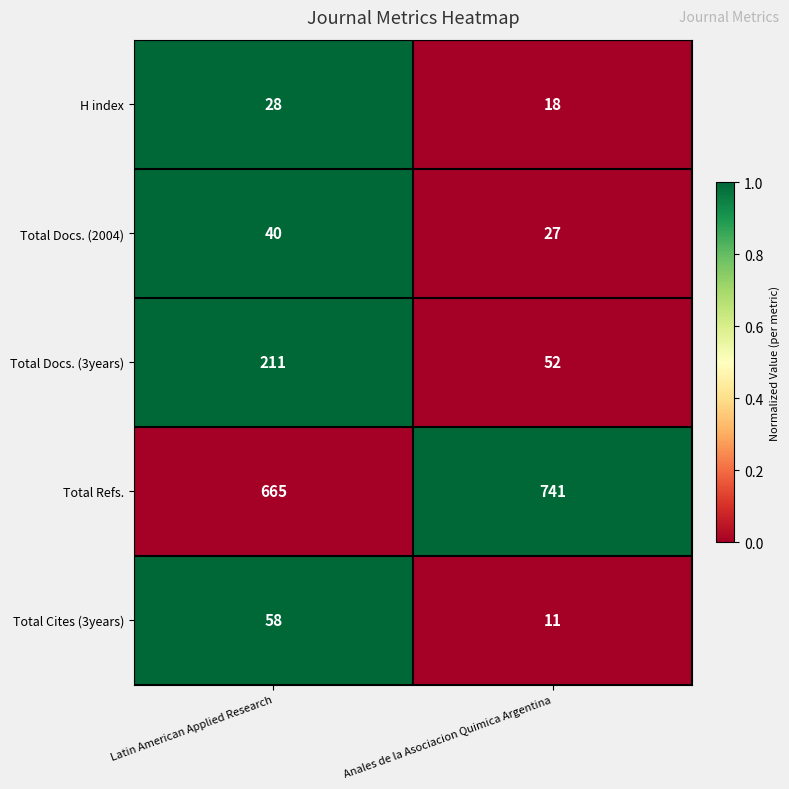

List the series in order of their peak value, highest first.

Total Refs., Total Docs. (3years), Total Cites (3years), Total Docs. (2004), H index